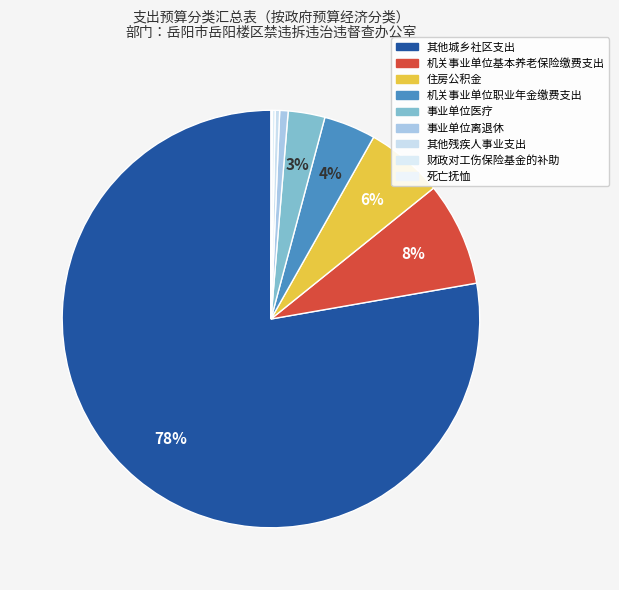

To the nearest percent, what percentage of the pie is 机关事业单位基本养老保险缴费支出?

8%